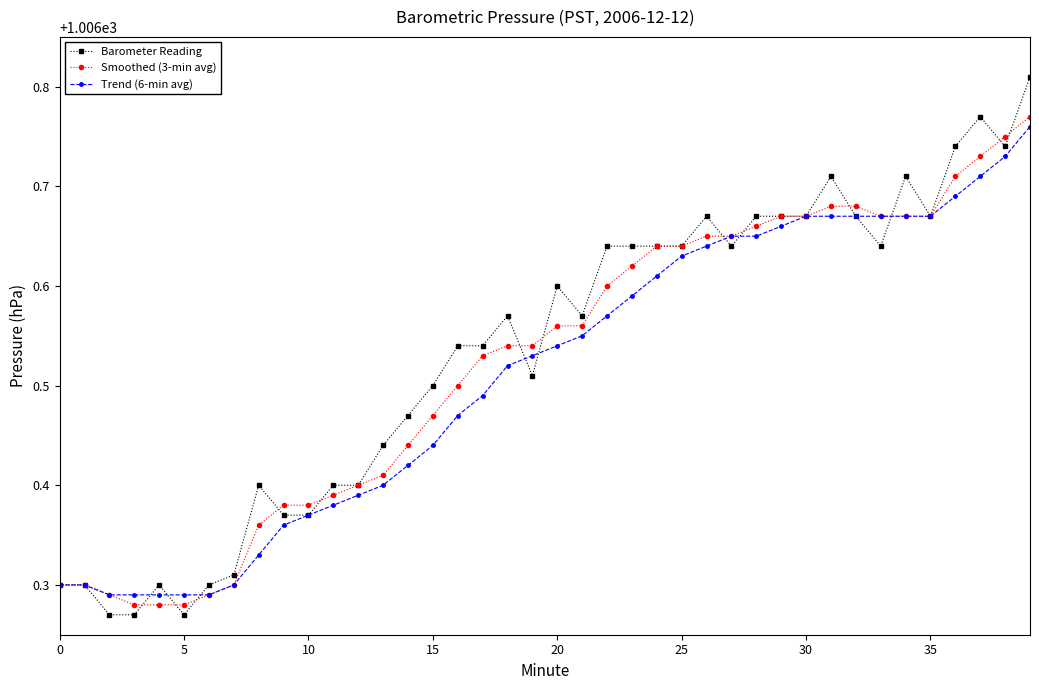

True or false: Barometer Reading has more than 0 points higher than both neighbors.

True